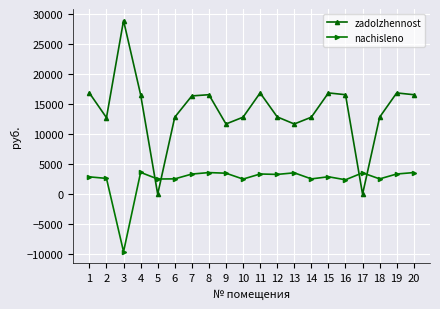

Rank the series by their maximum value, from highest to lowest.

zadolzhennost, nachisleno